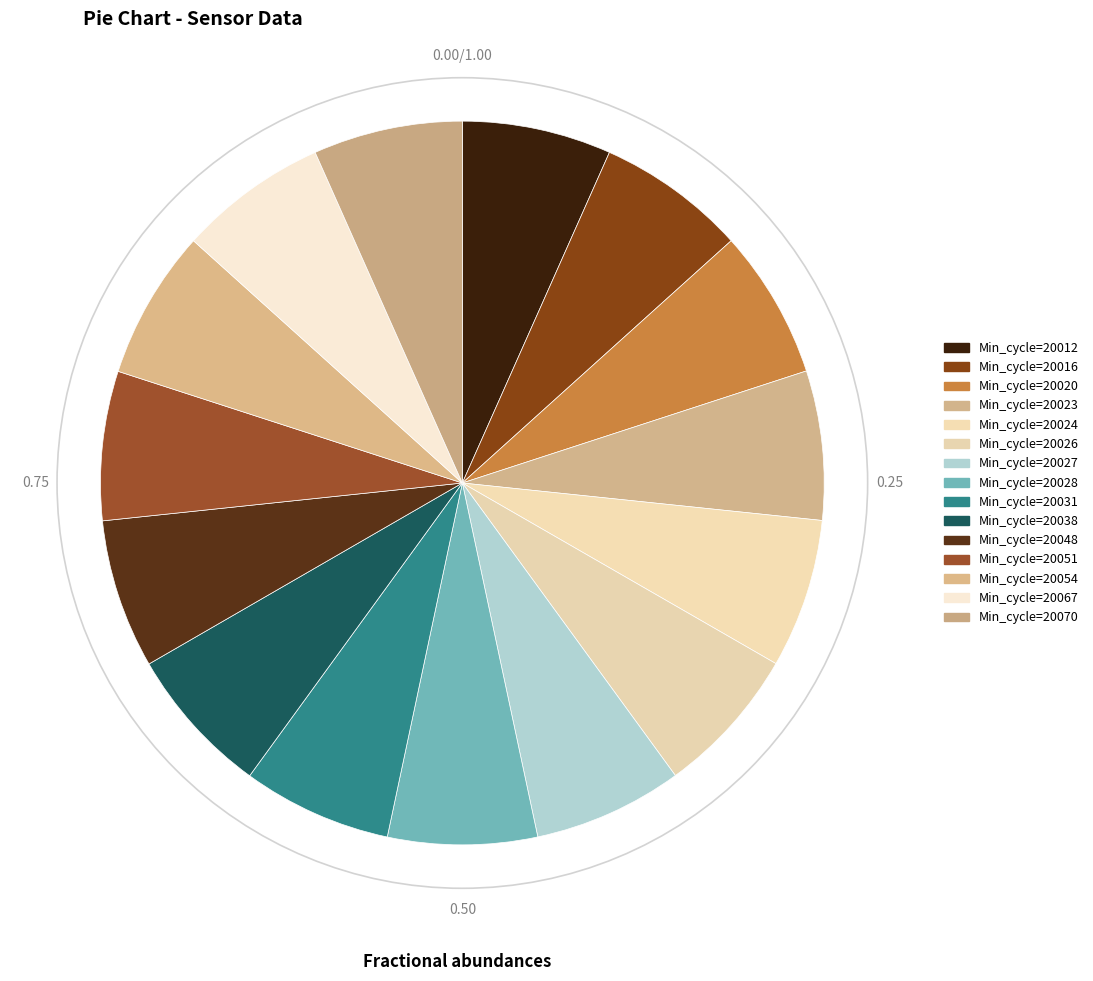

Count the number of slices in the pie.

15